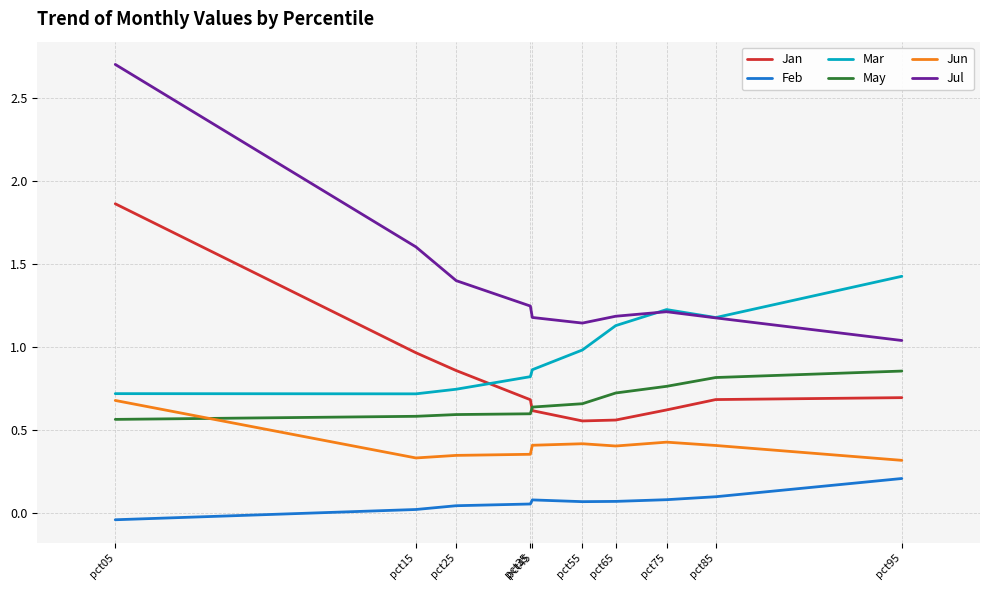

Which series has the largest total across all categories?

Jul